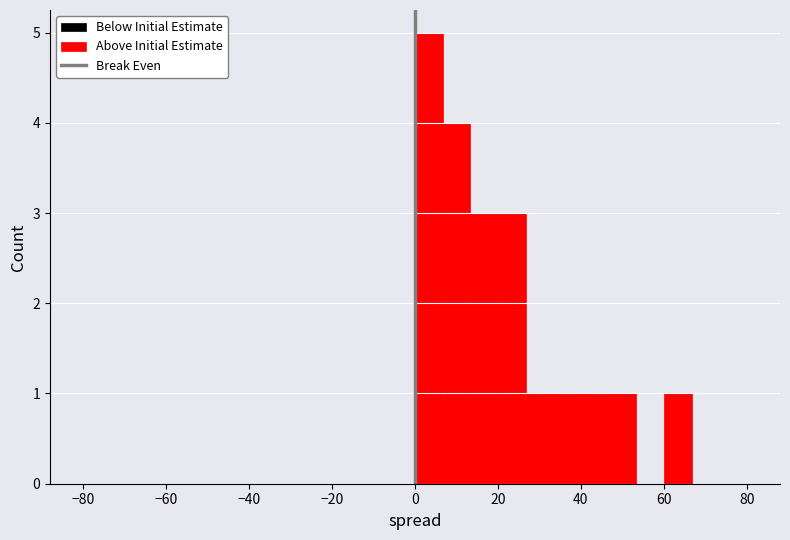

Around what value on the x-axis is the tallest bar? Give the approximate position of its centre, as read against the axis.

4